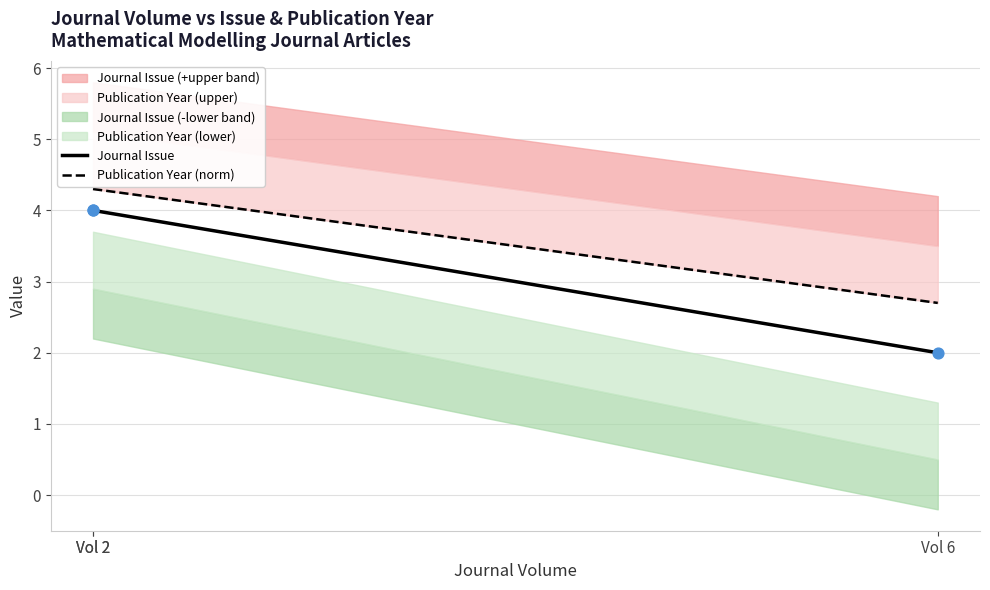

What is the total value across all series at Vol 2?

8.3